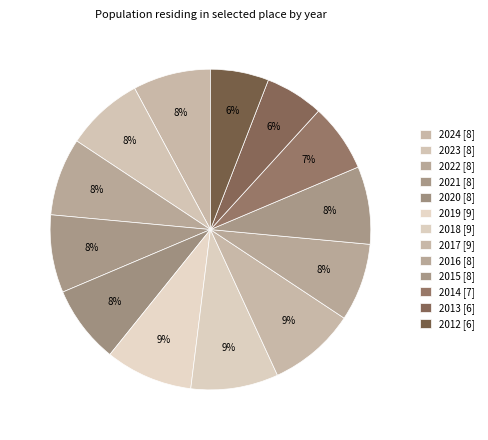

How many slices are in this pie chart?

13